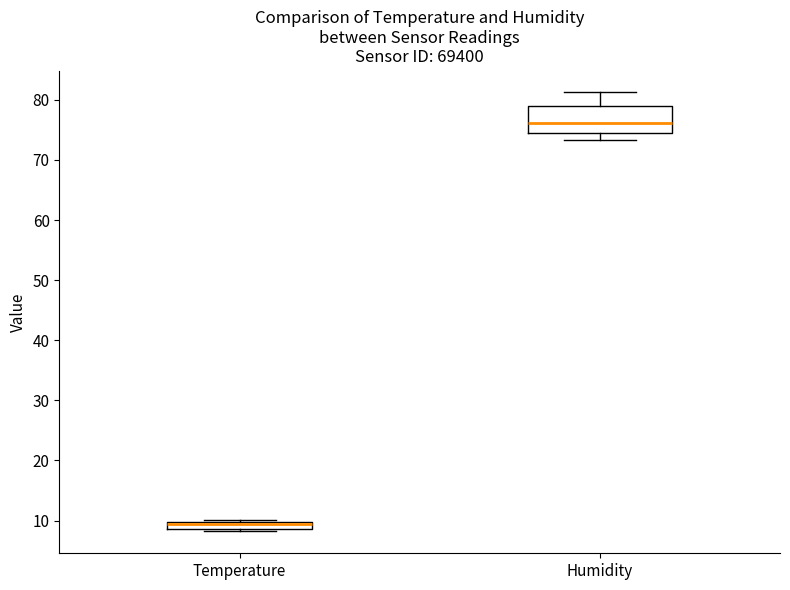

Which box has the lowest median line?

Temperature